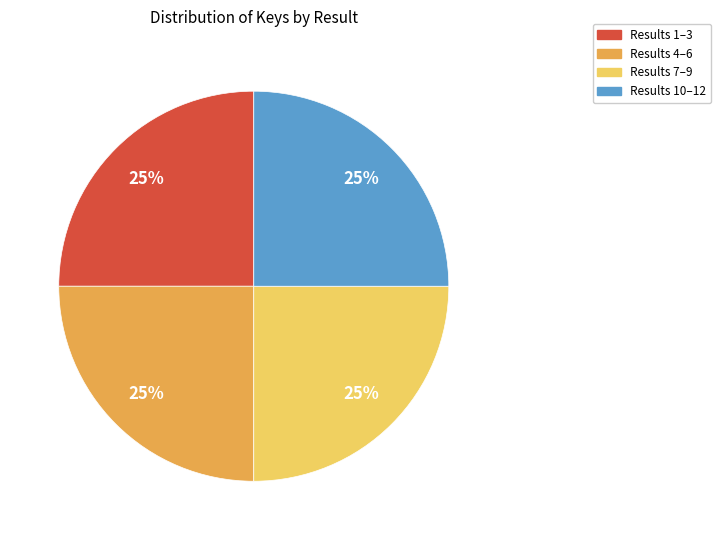

Is there any slice that represents more than half of the pie?

No